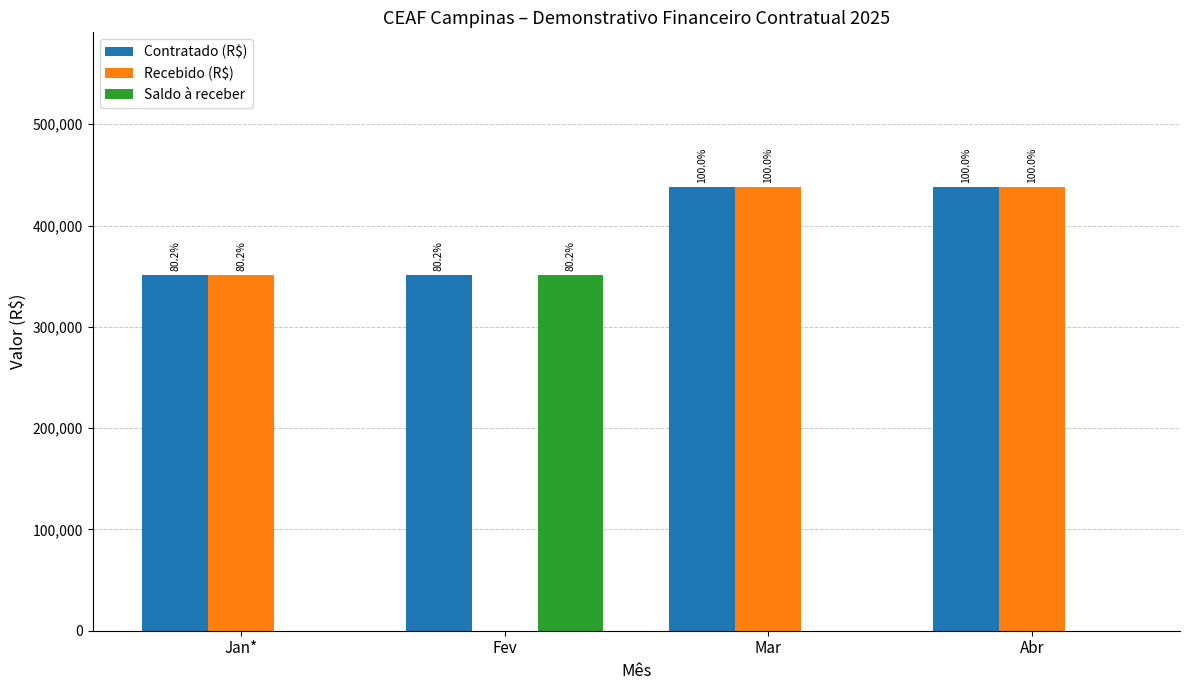

At which label does Recebido (R$) first exceed 437615?

Mar